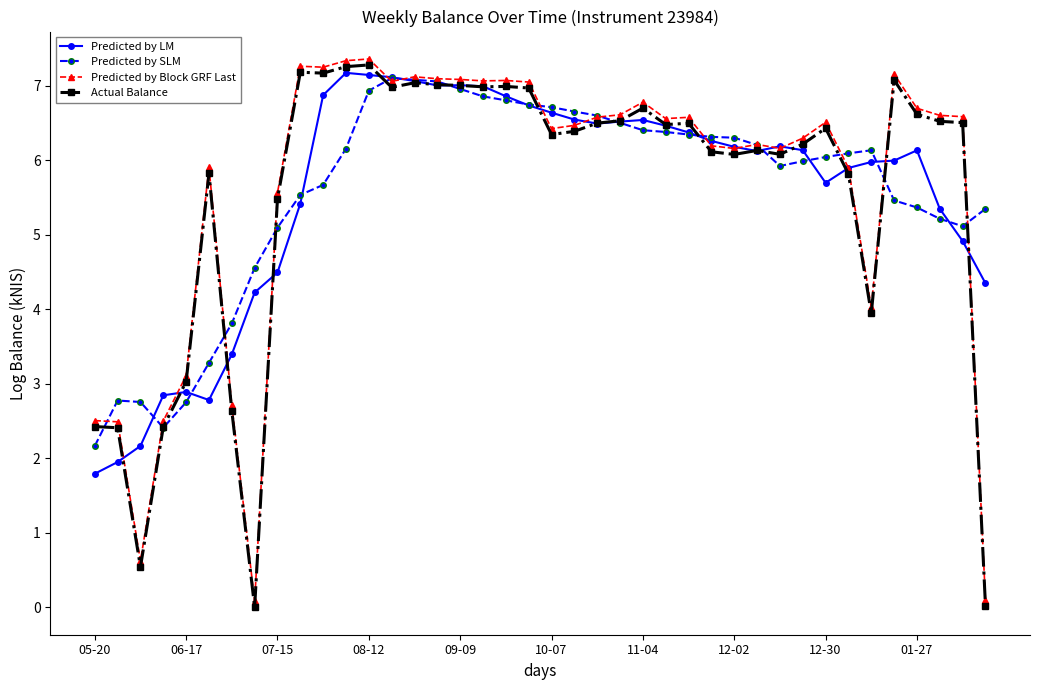

What is the value of the Predicted by SLM point at the 38th from the left?

5.2